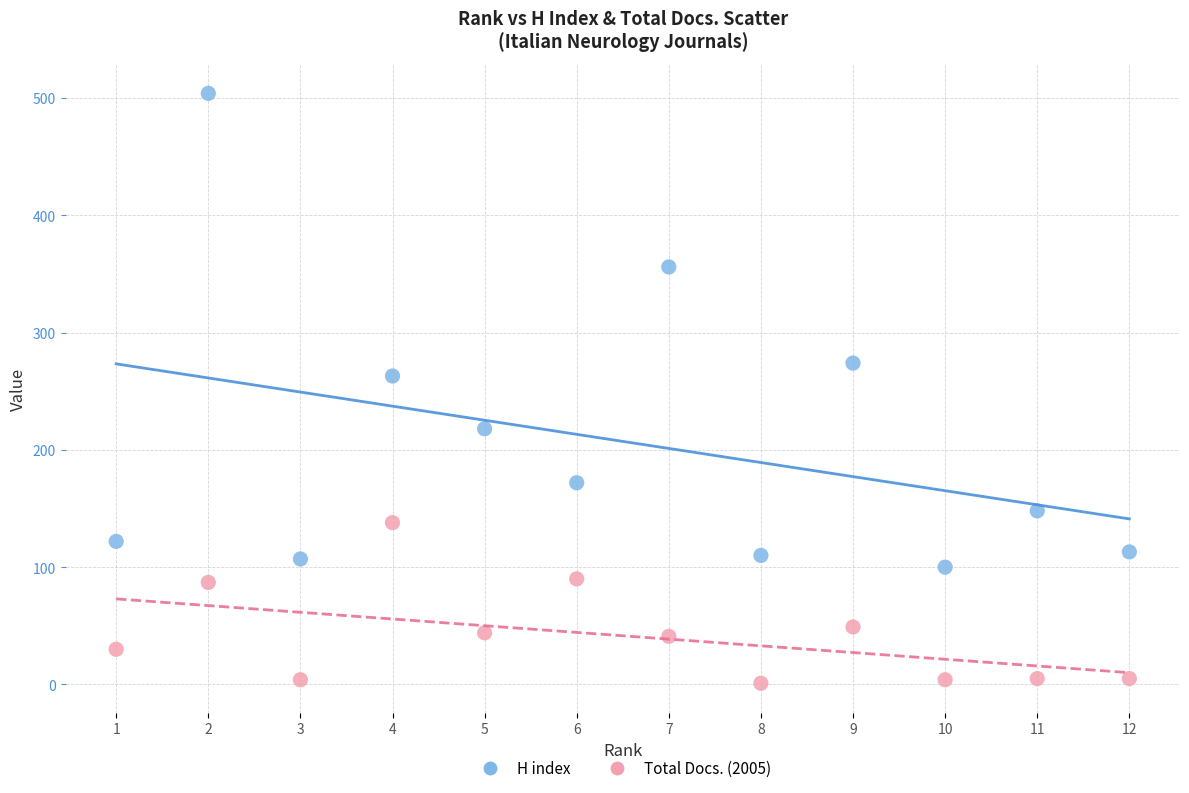

What is the X range (max minus min) for the scatter plot?

11